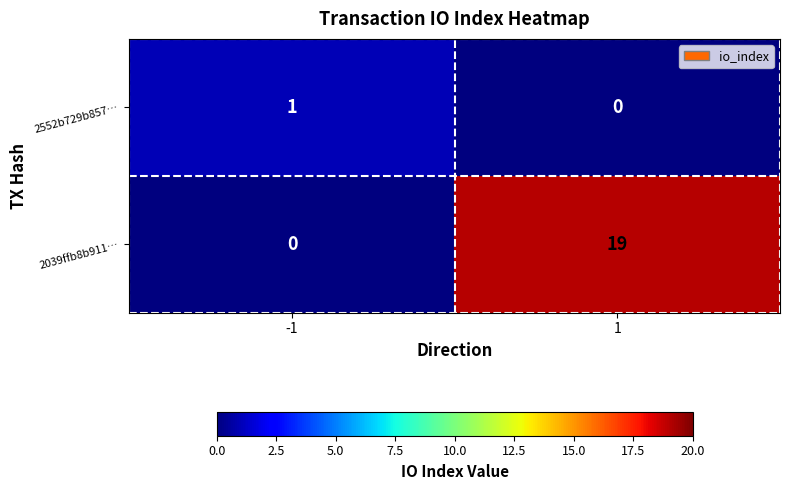

What is the sum of all 2039ffb8b911… values?

19